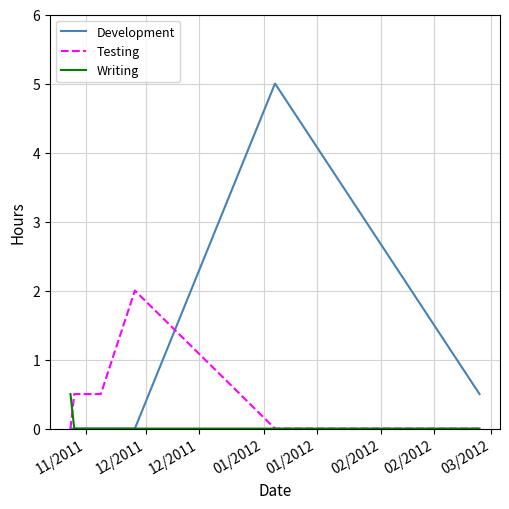

Which series has the widest spread of values?

Development